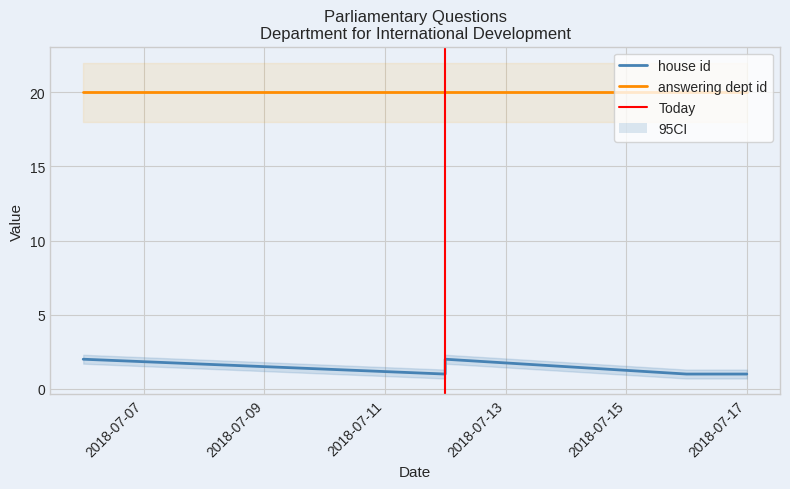

True or false: house id and answering dept id intersect in this chart.

False